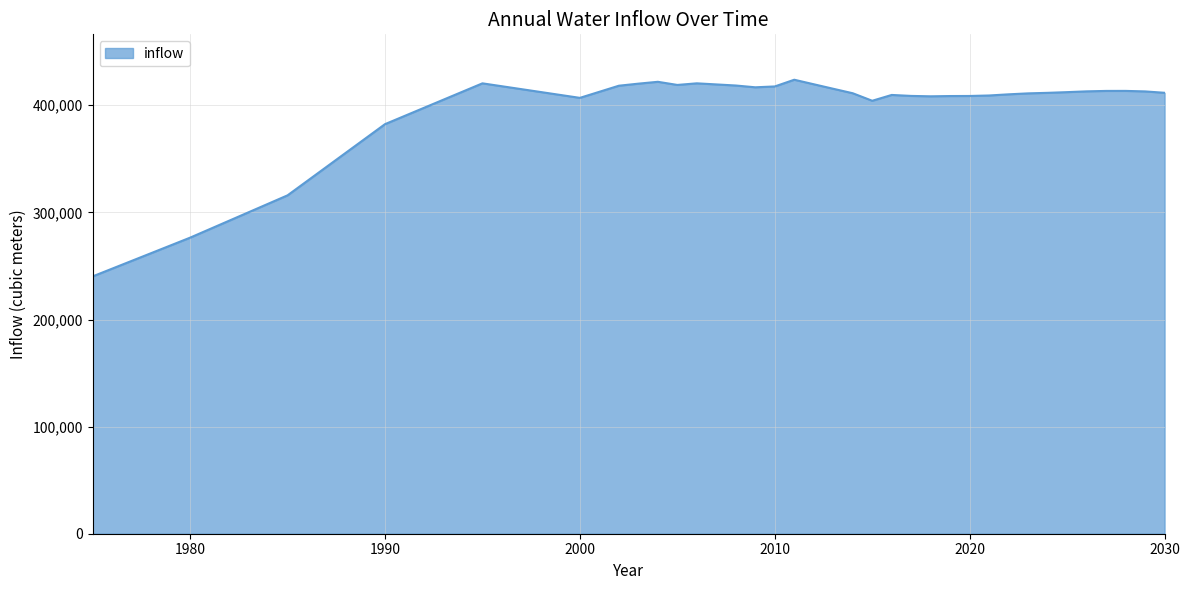

What is the maximum value shown in the chart?

423856